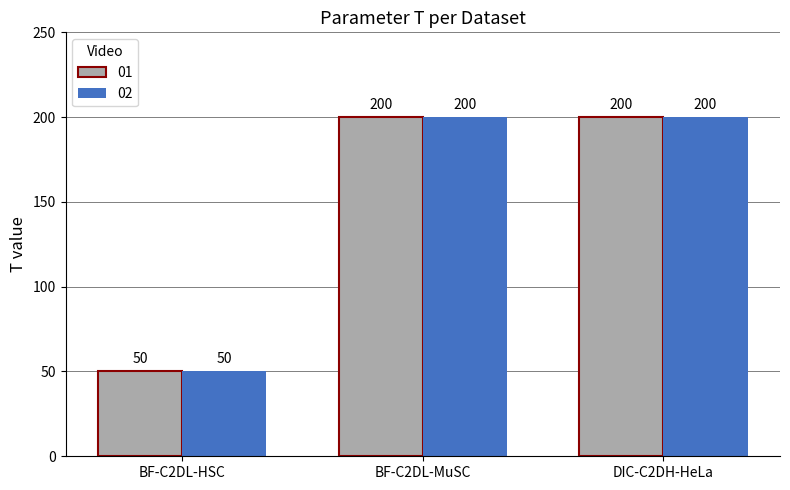

Are the bars horizontal?

No